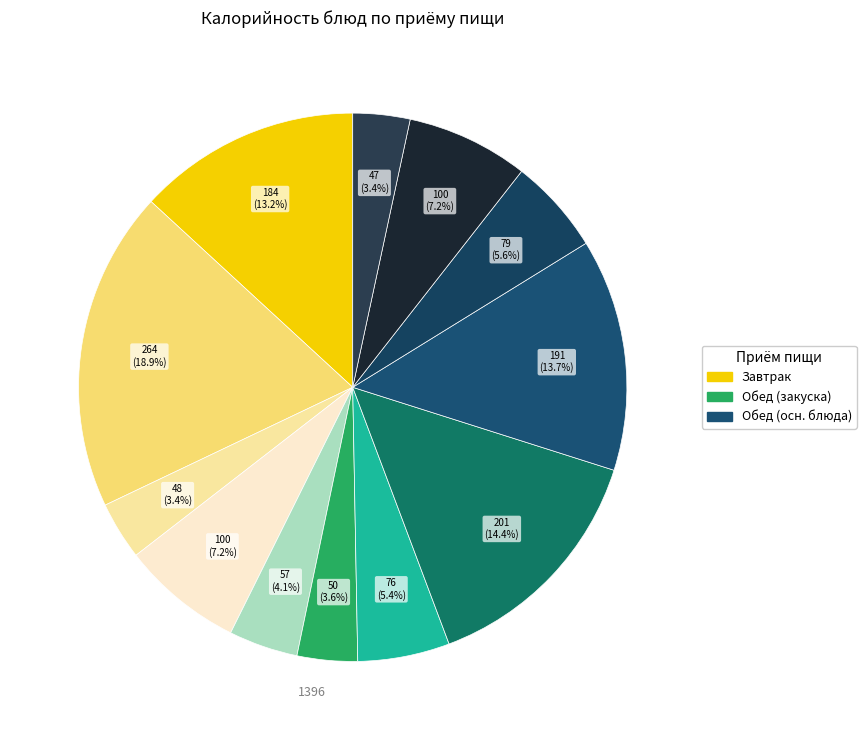

To the nearest percent, what is the average slice percentage?

8%